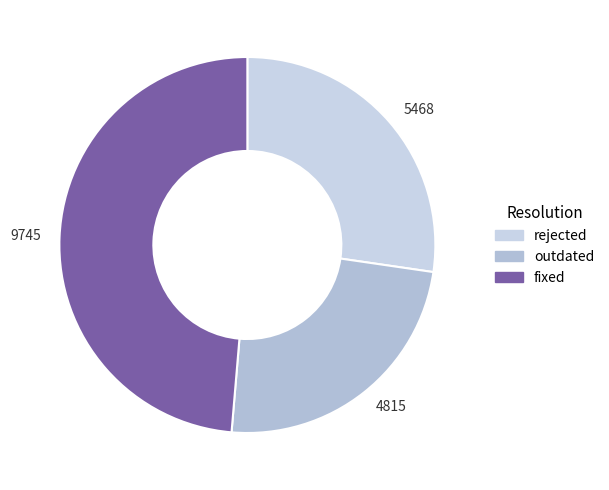

The 9745 slice represents 58% of the pie. True or false?

False